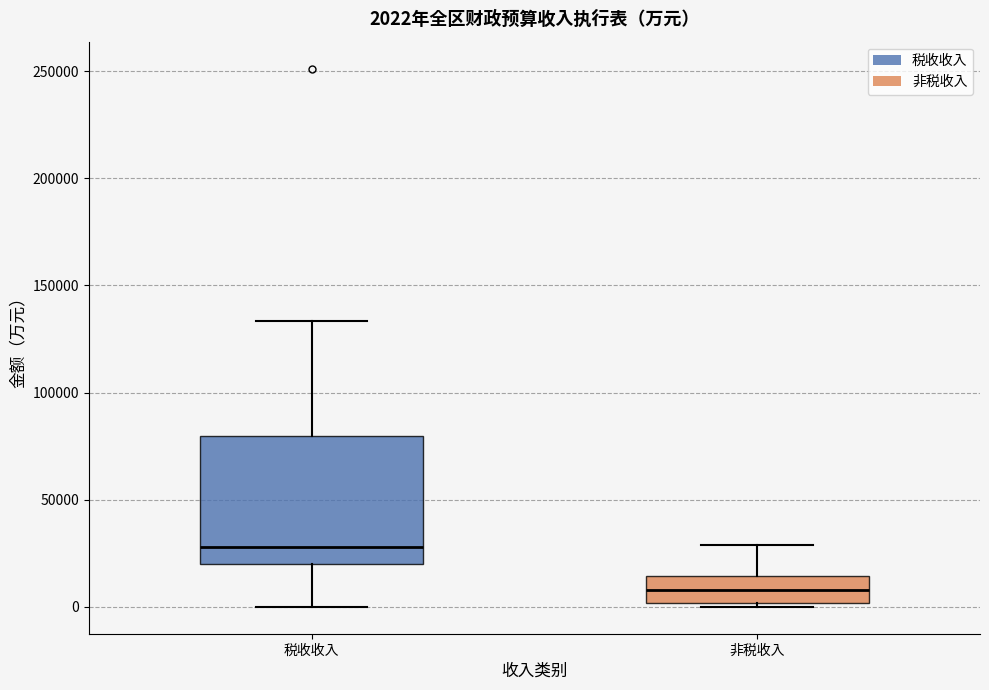

Which box has the highest median line?

税收收入